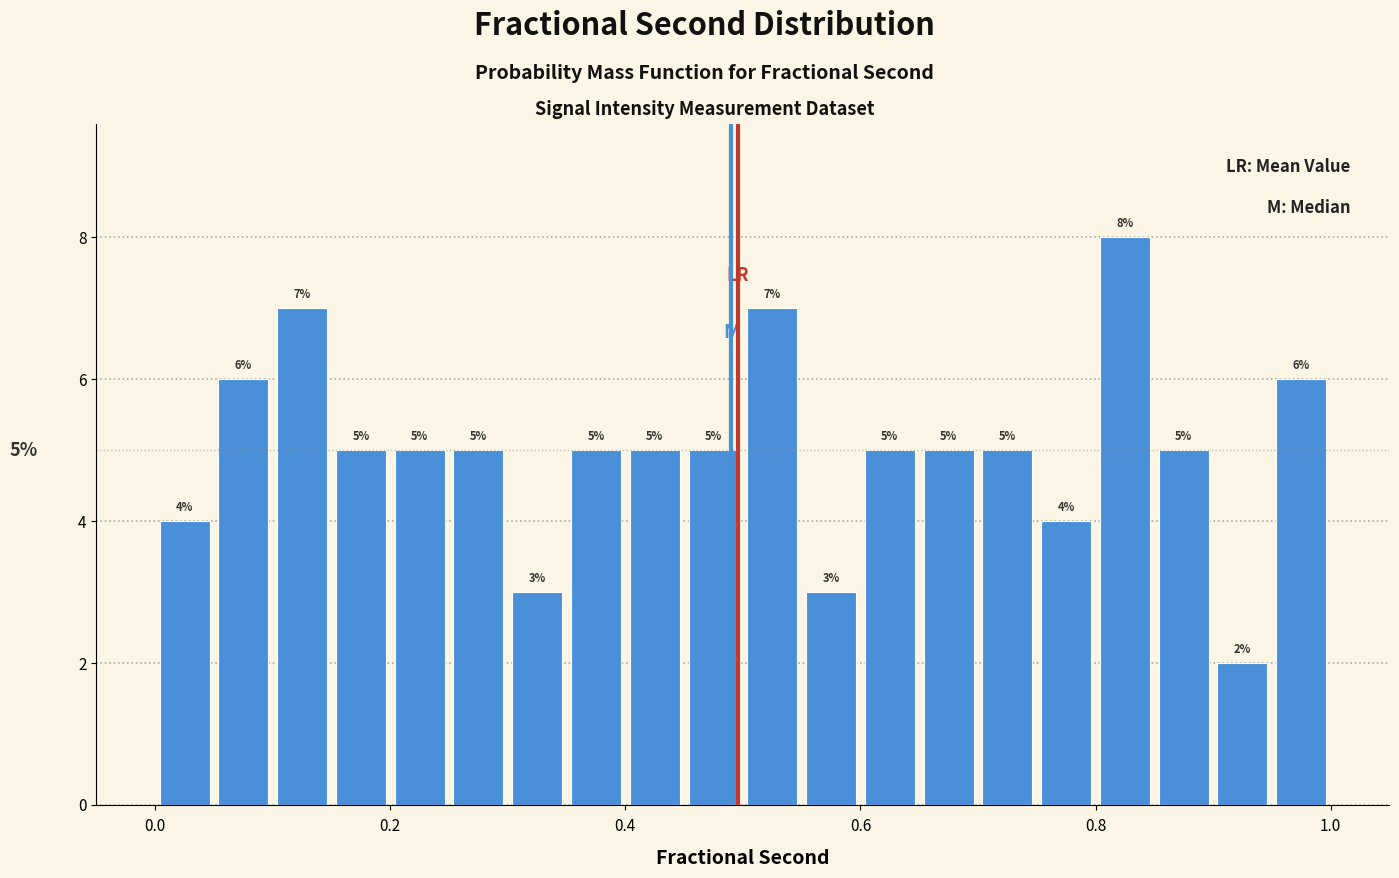

Around what value on the x-axis is the tallest bar? Give the approximate position of its centre, as read against the axis.

0.82